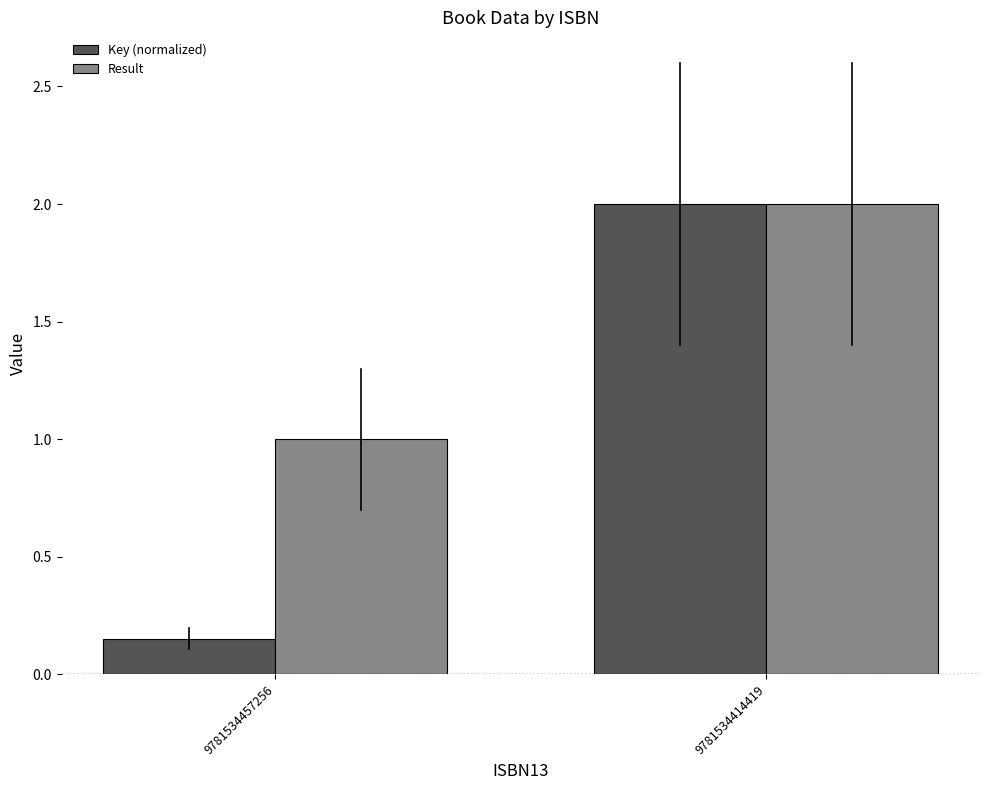

List the labels in order of Key (normalized) value, largest first.

9781534414419, 9781534457256